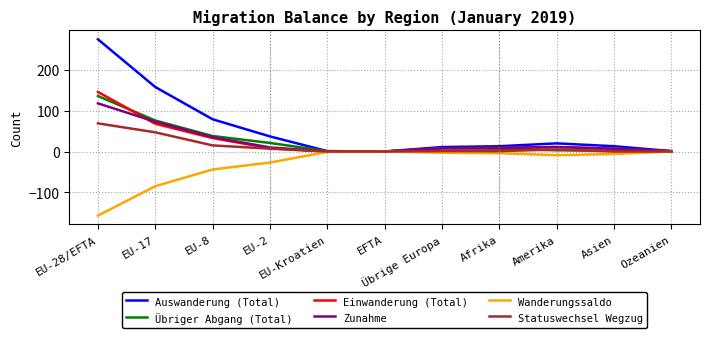

Which series has the widest spread of values?

Auswanderung (Total)